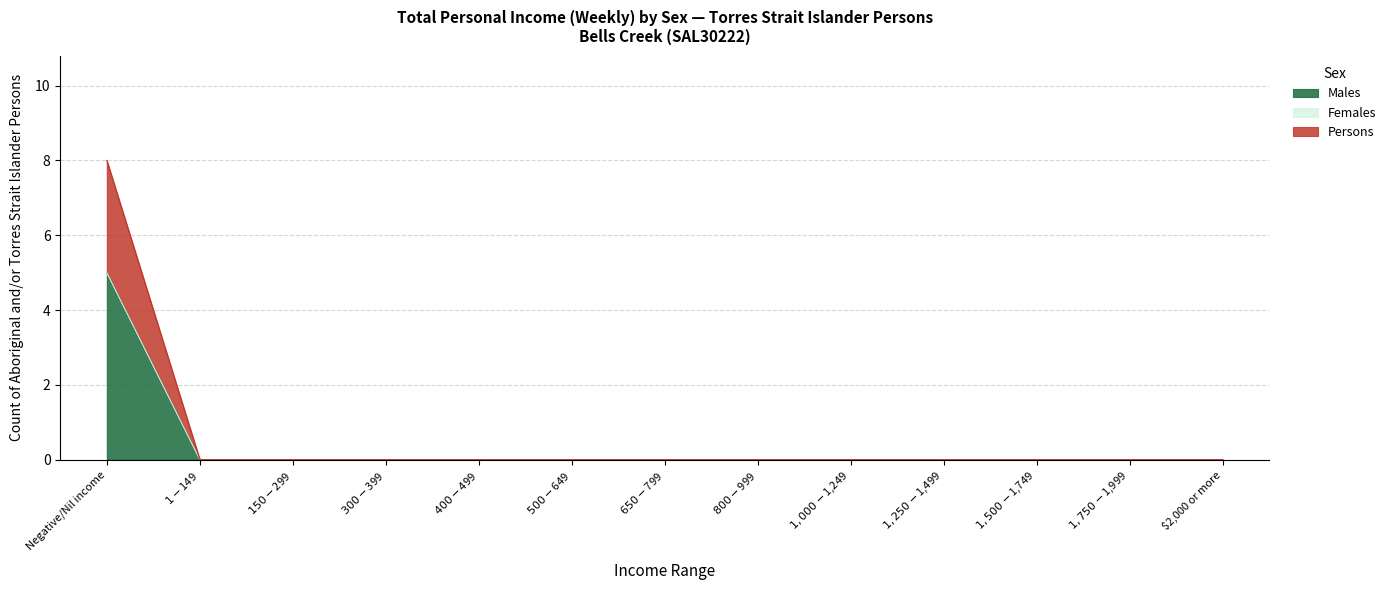

Which series changed the most between $1-$149 and $1,500-$1,749?

Males